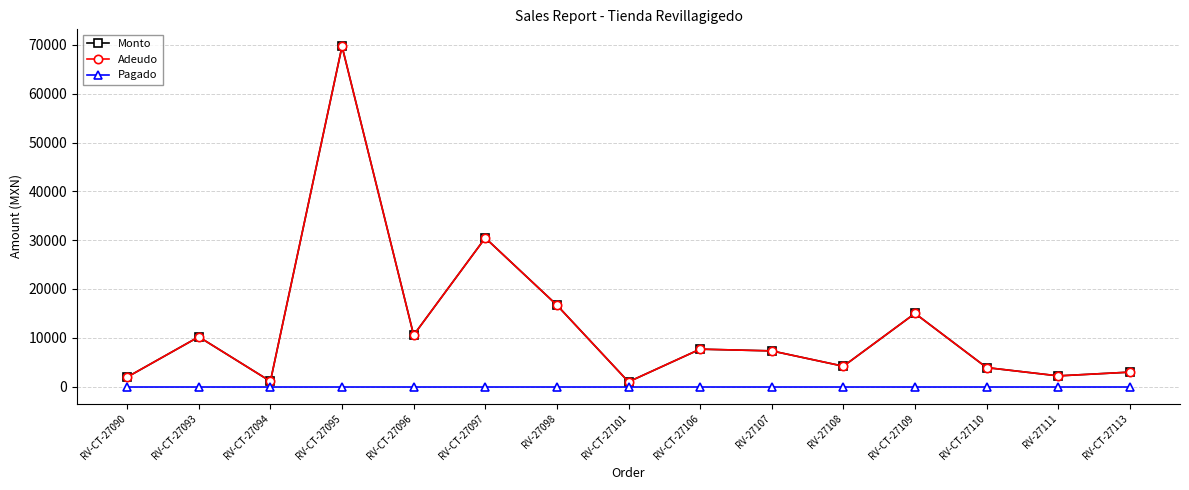

Does the chart have visible grid lines?

Yes